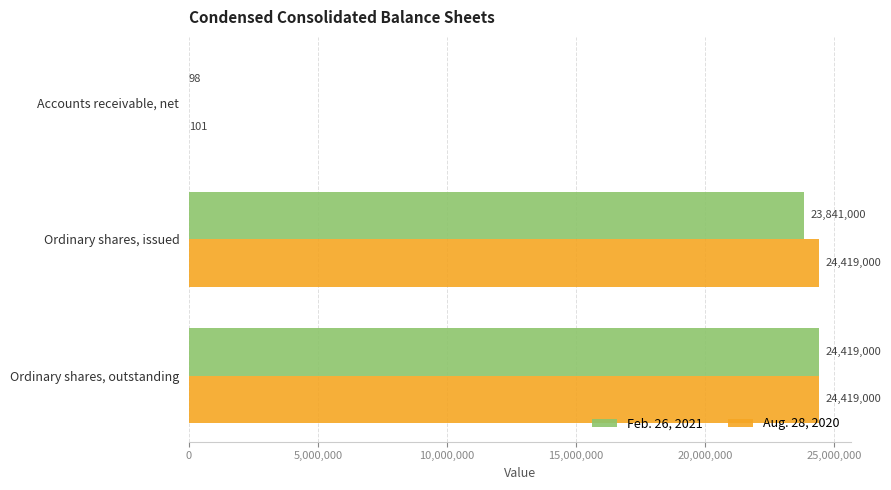

True or false: Feb. 26, 2021 has a value of 23841000 at Ordinary shares, issued.

True